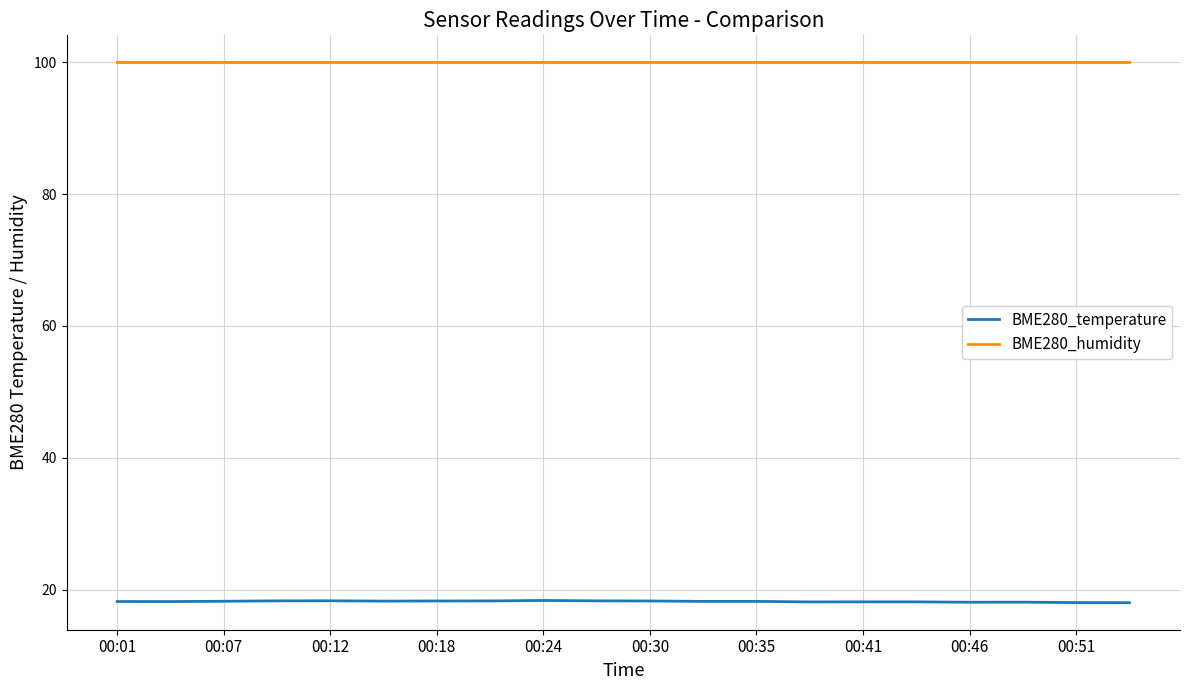

Count the number of data series in this chart.

2